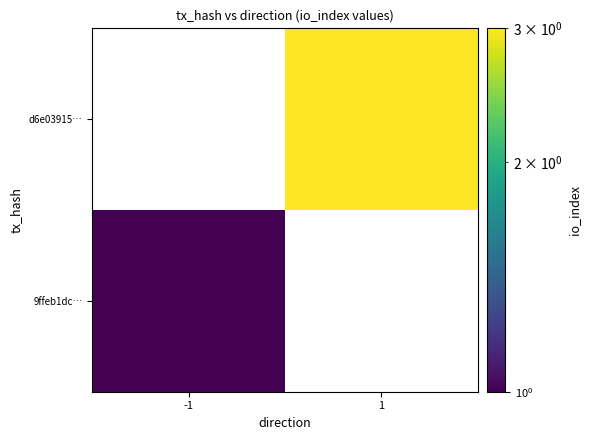

What is the total value across all series at 1?

3